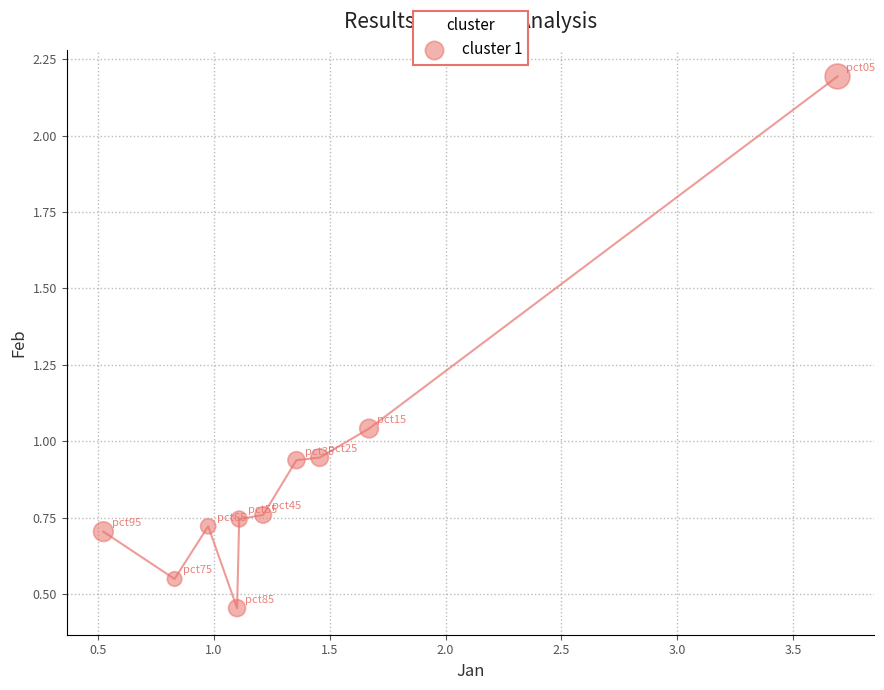

What is the average X value?

1.4